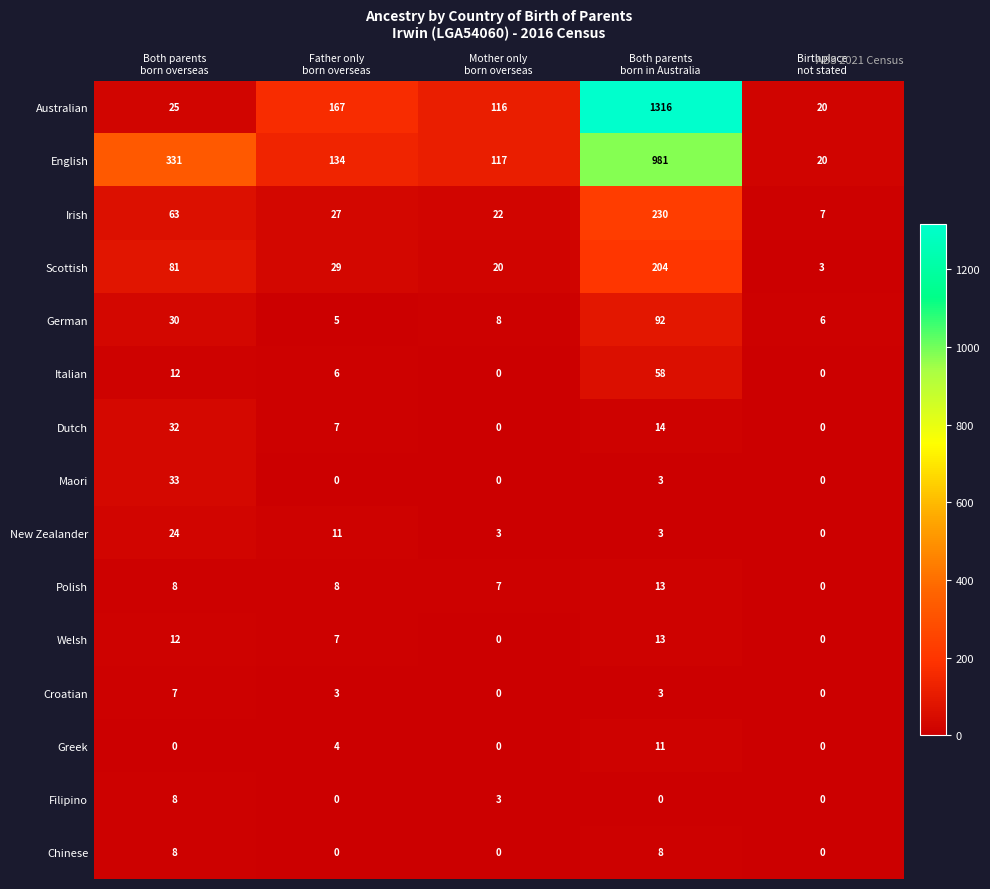

How many categories are shown in the chart?

5